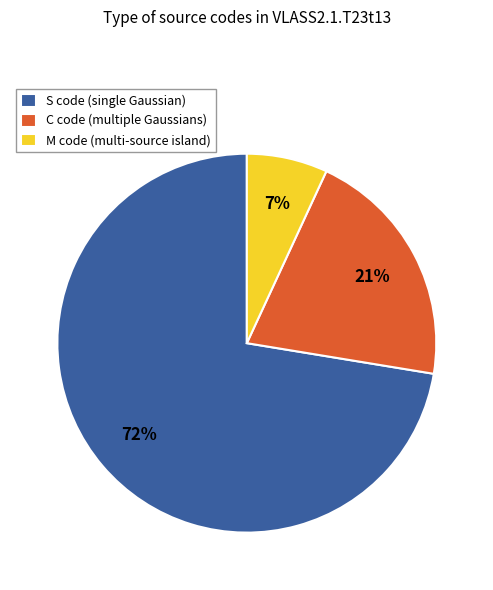

Do M code (multi-source island) and C code (multiple Gaussians) together represent more than half of the pie?

No